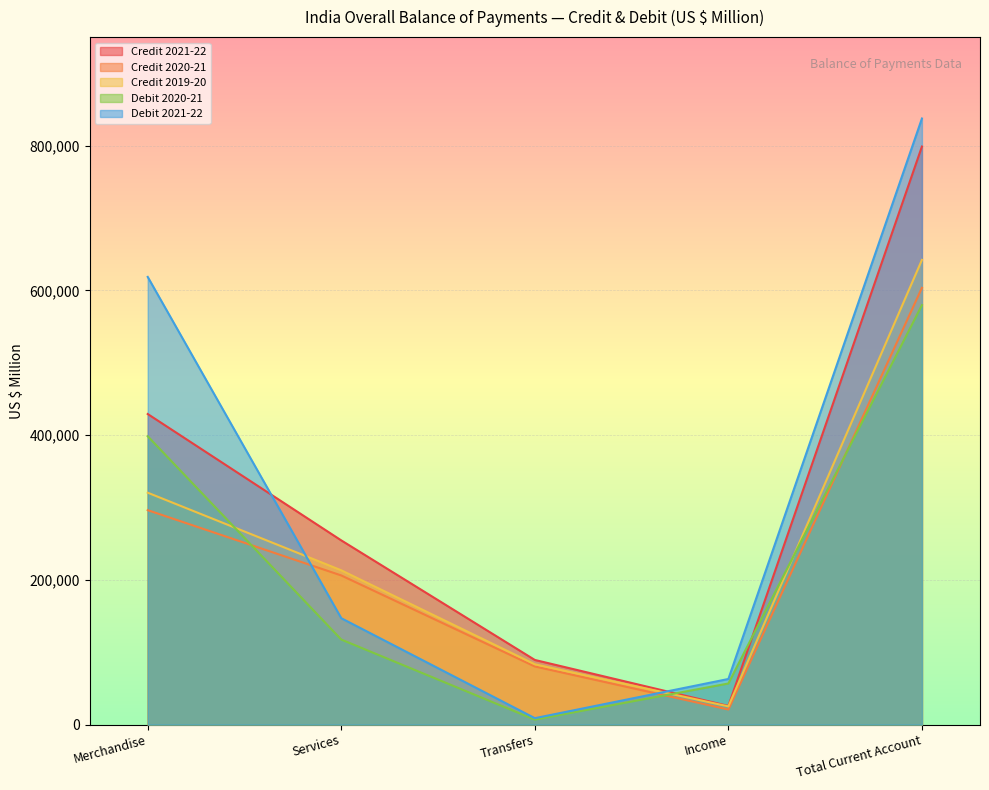

What is the label of the 3rd point from the left?

Transfers